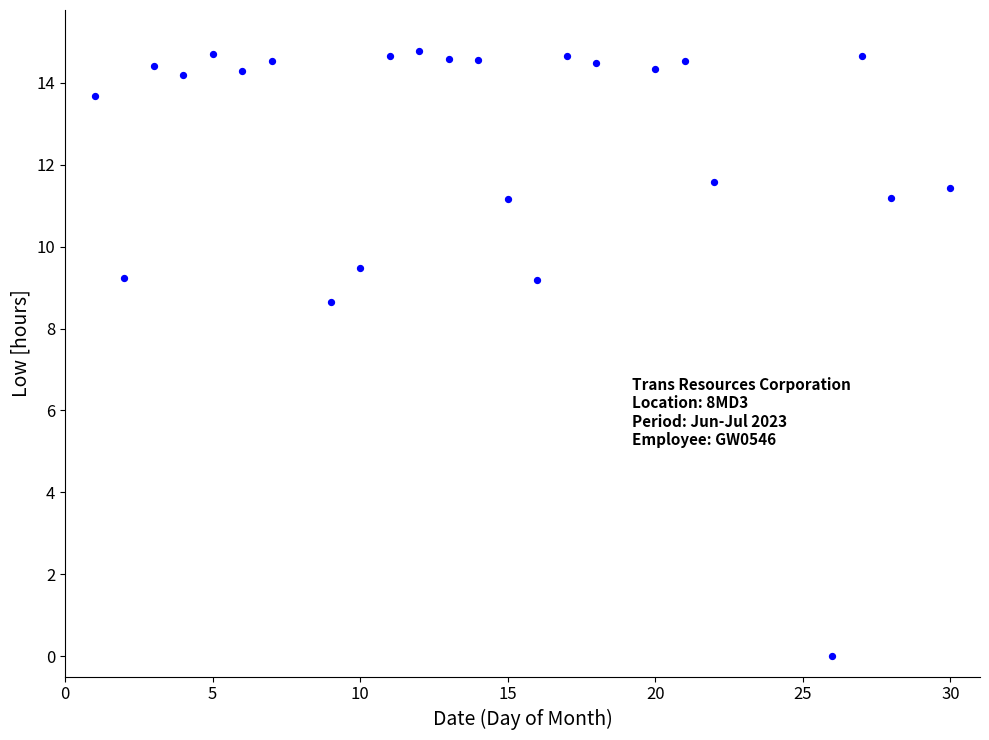

What Y value in the scatter plot is closest to 7?

8.6